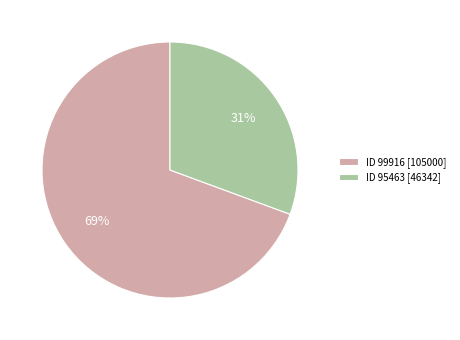

How many segments does this pie chart have?

2